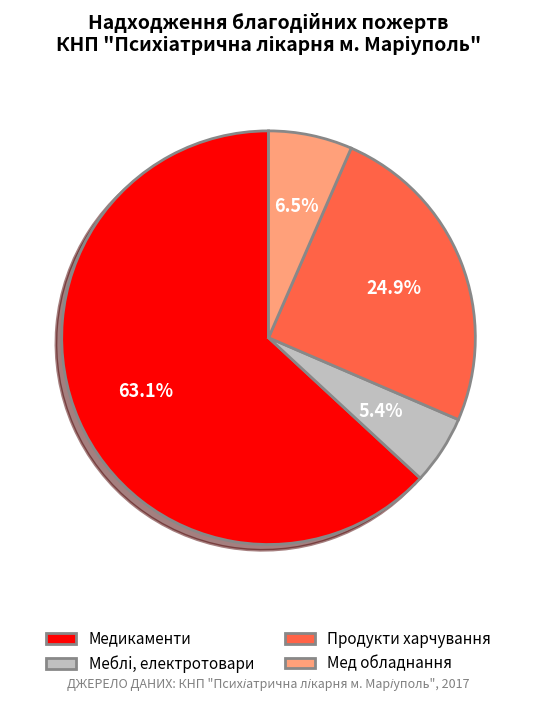

Between Медикаменти and Мед обладнання, which is larger?

Медикаменти